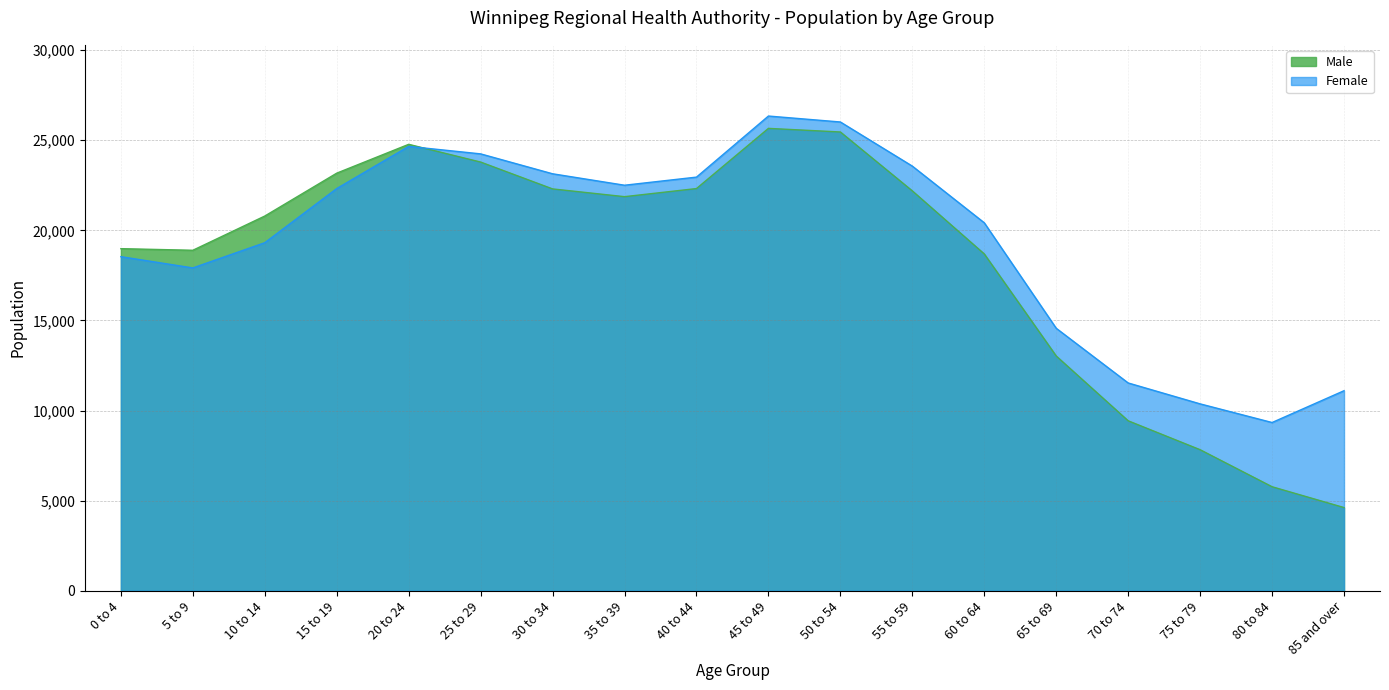

What is the label of the 11th point from the right?

35 to 39